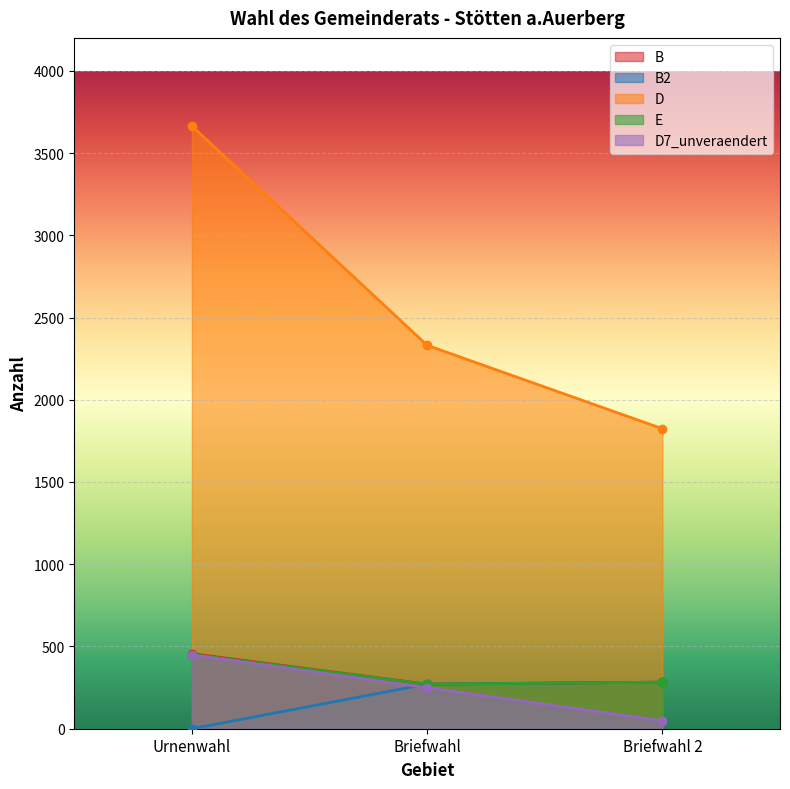

How many series are shown in this chart?

5